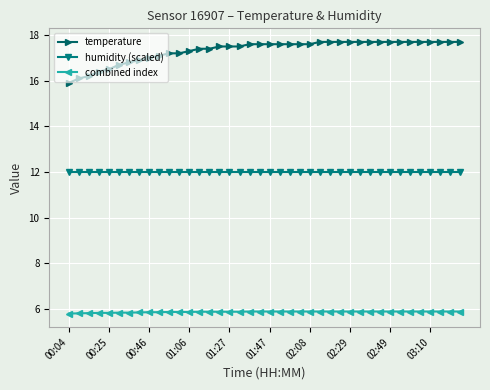

List the series in order of their overall mean, highest first.

temperature, humidity (scaled), combined index